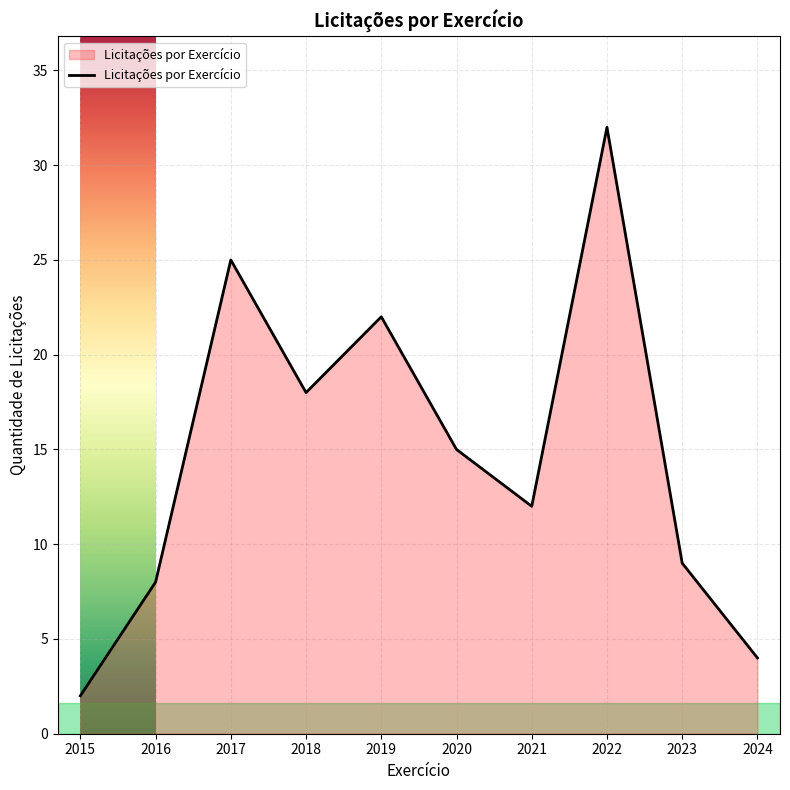

Does the chart display data point markers on the line(s)?

No